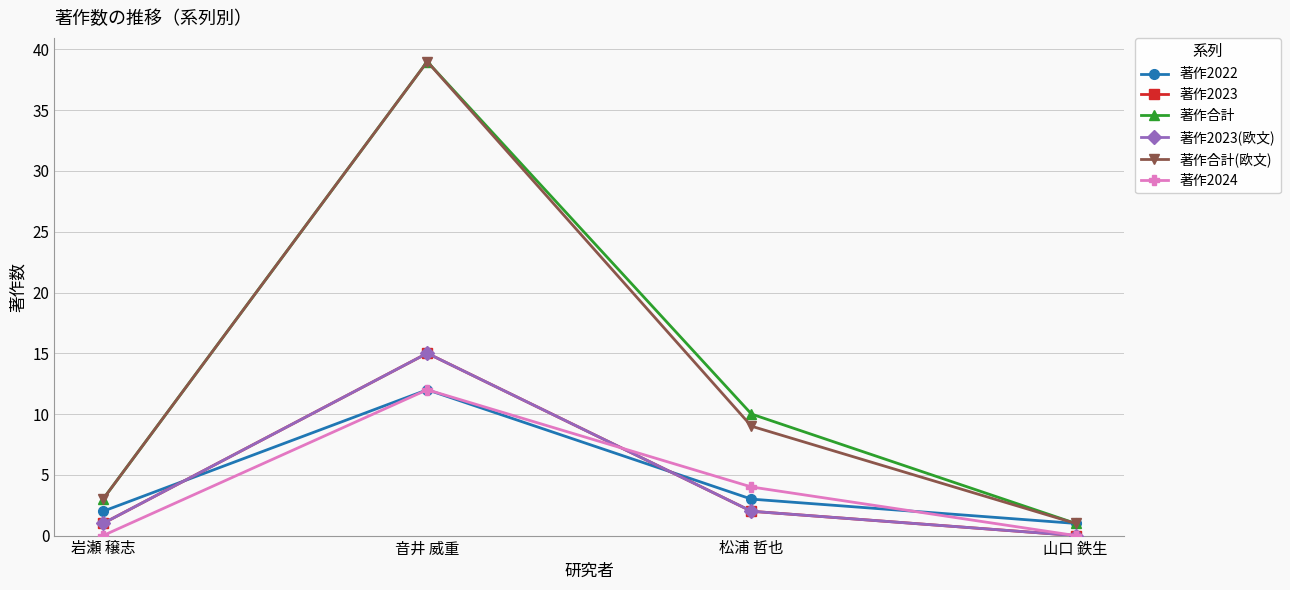

Rank the series at 音井 威重 from highest to lowest value.

著作合計, 著作合計(欧文), 著作2023, 著作2023(欧文), 著作2022, 著作2024